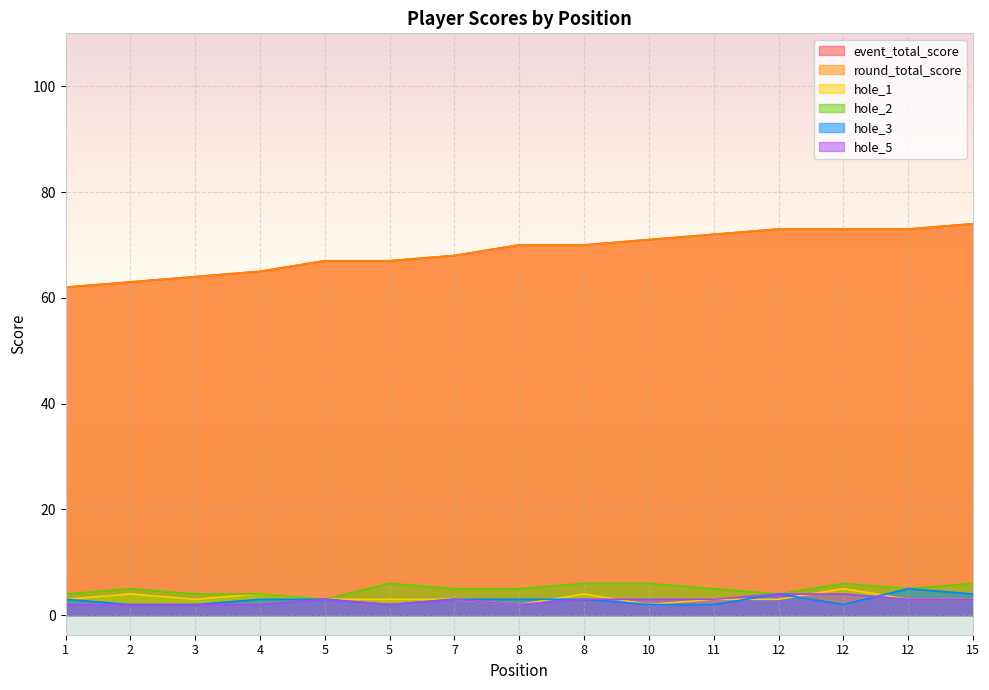

How many interior local peaks does the hole_1 series have?

4